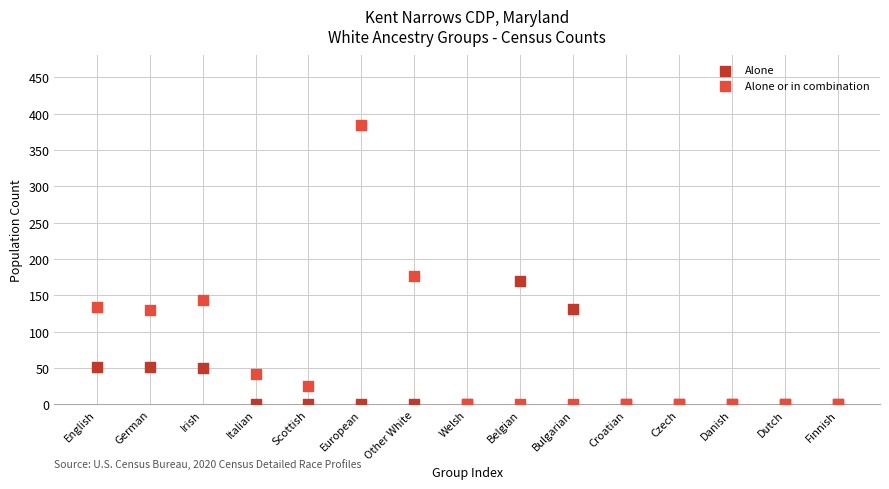

In the Alone or in combination series, what Y value is closest to 192?

177